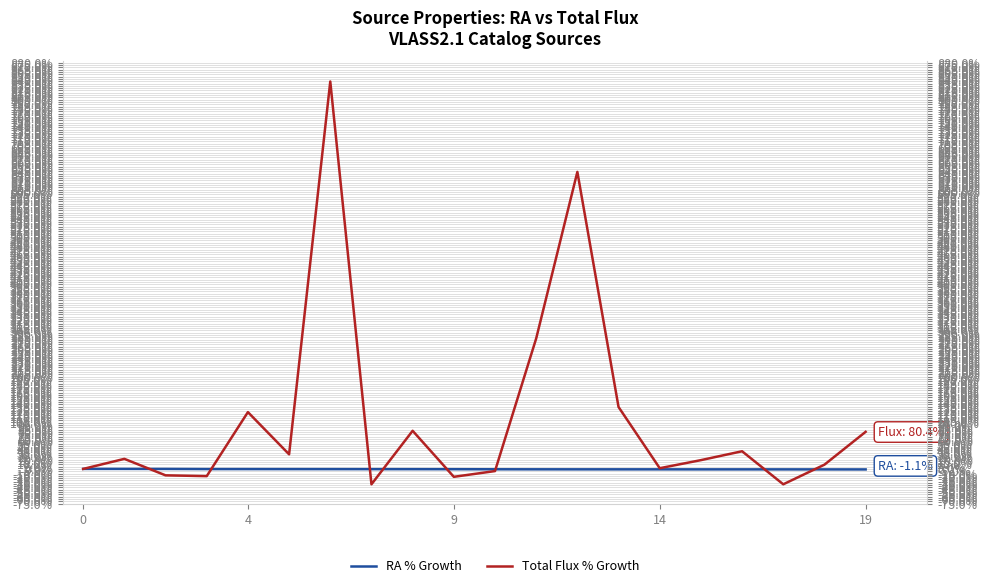

List the series in order of their overall mean, lowest first.

RA % Growth, Total Flux % Growth